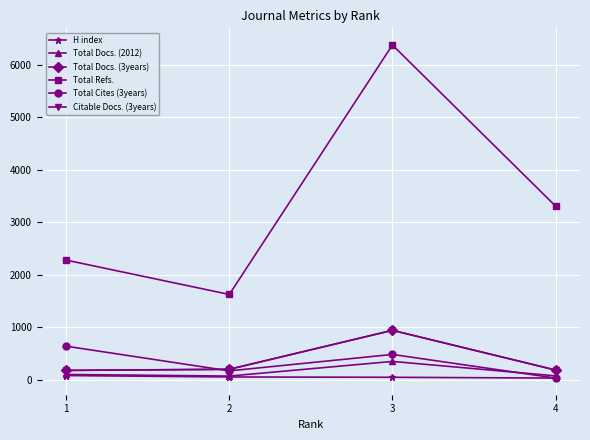

What is the value of the Total Docs. (2012) point at the 4th from the left?

73